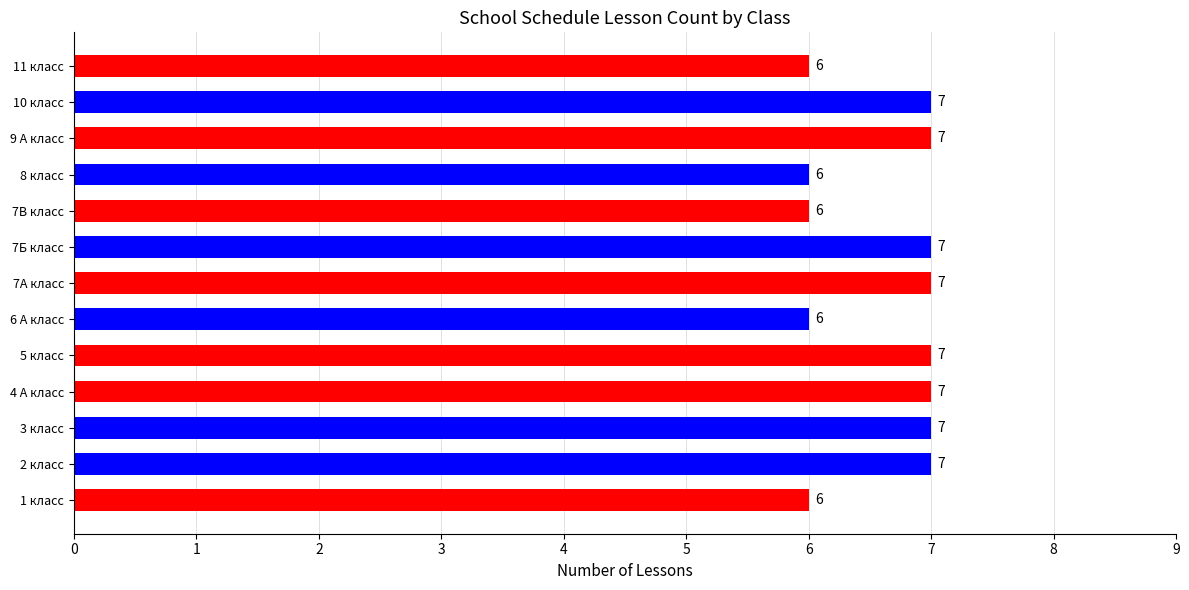

Which has a higher value, 8 класс or 10 класс?

10 класс